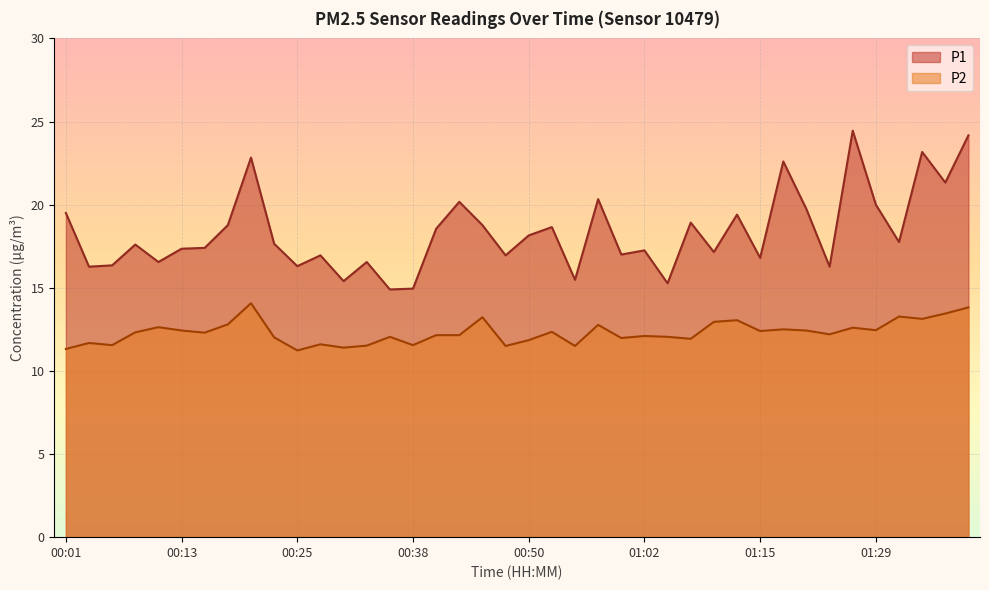

What value does the P2 series have at 01:26?

12.6